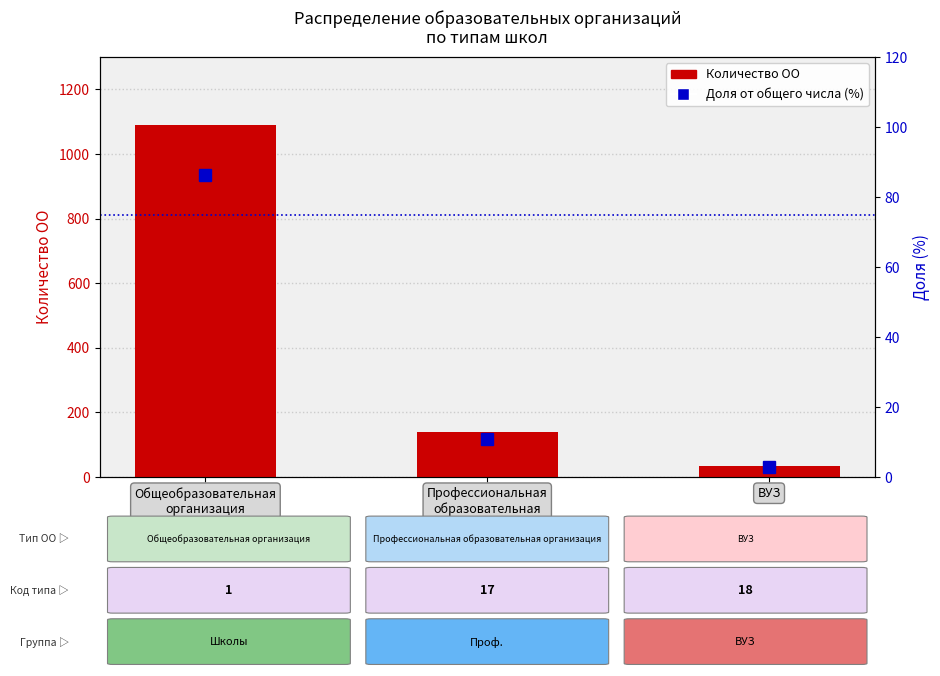

Which category has the highest value in the Доля от общего числа (%) series?

Общеобразовательная
организация